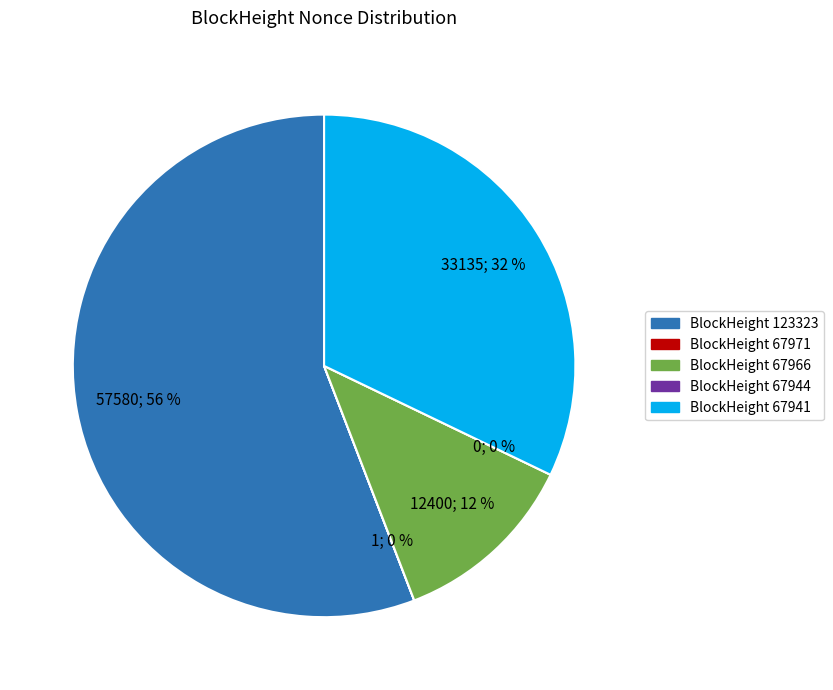

What is the change in value from 123323 to 67966?

-45180